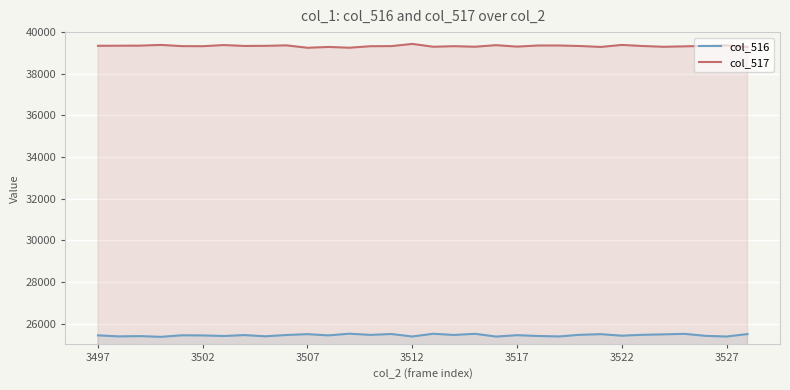

True or false: col_517 and col_516 cross at least once.

False